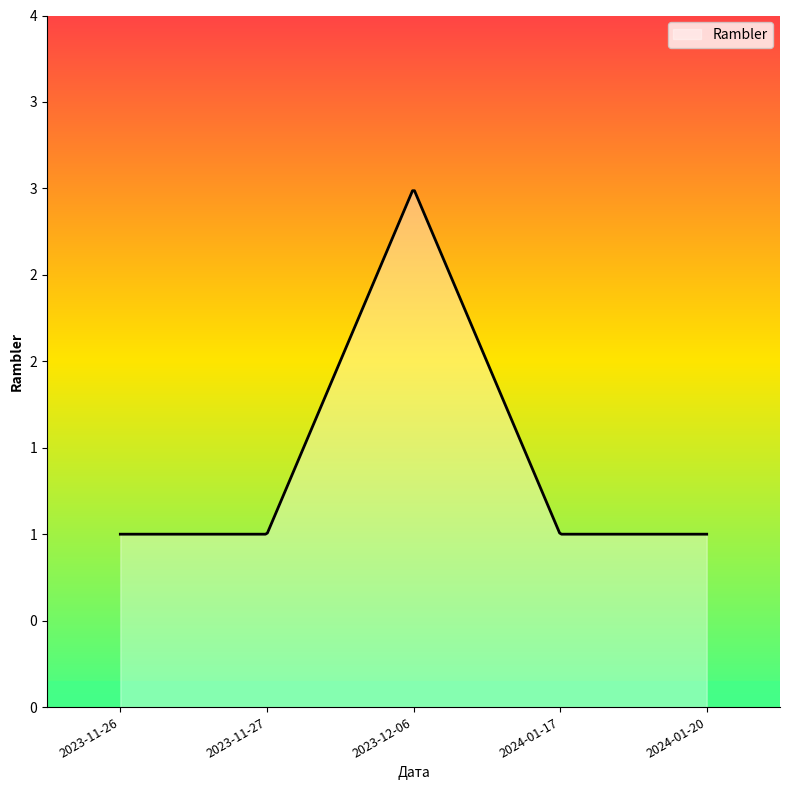

What is the maximum value shown in the chart?

3